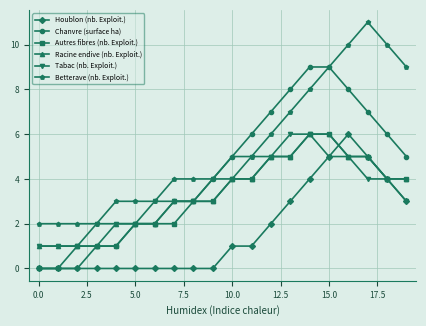

What is the maximum value shown in the chart?

11